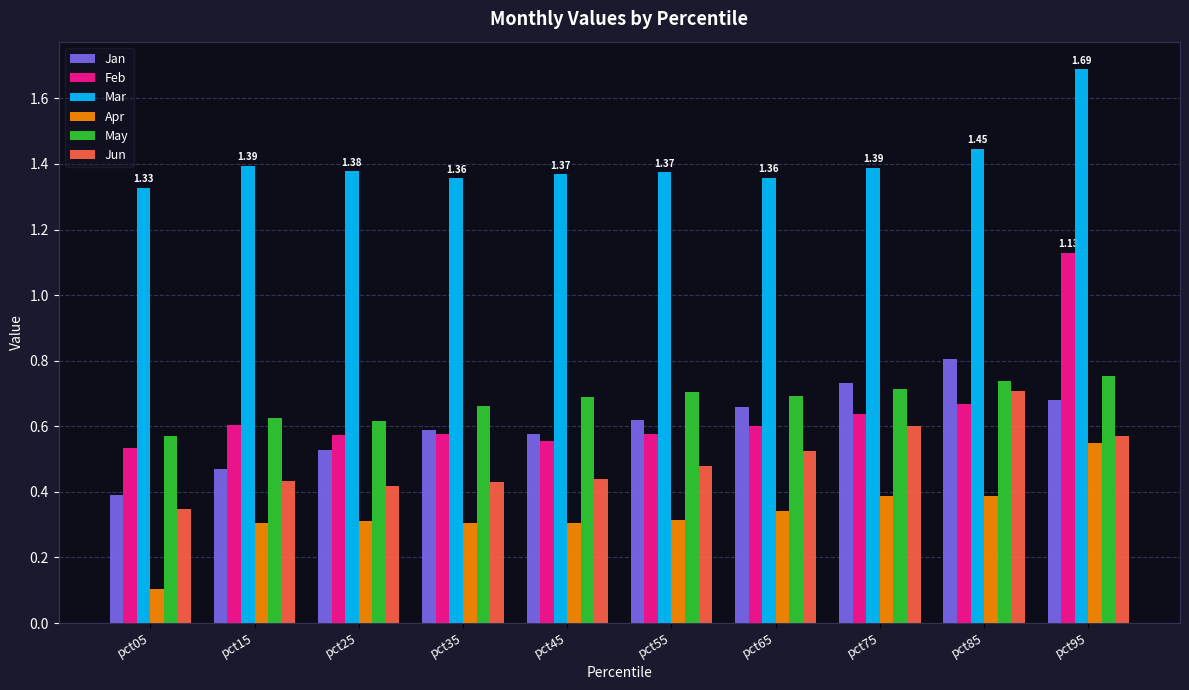

What is the sum of the Jan values at pct35 and pct05?

1.0